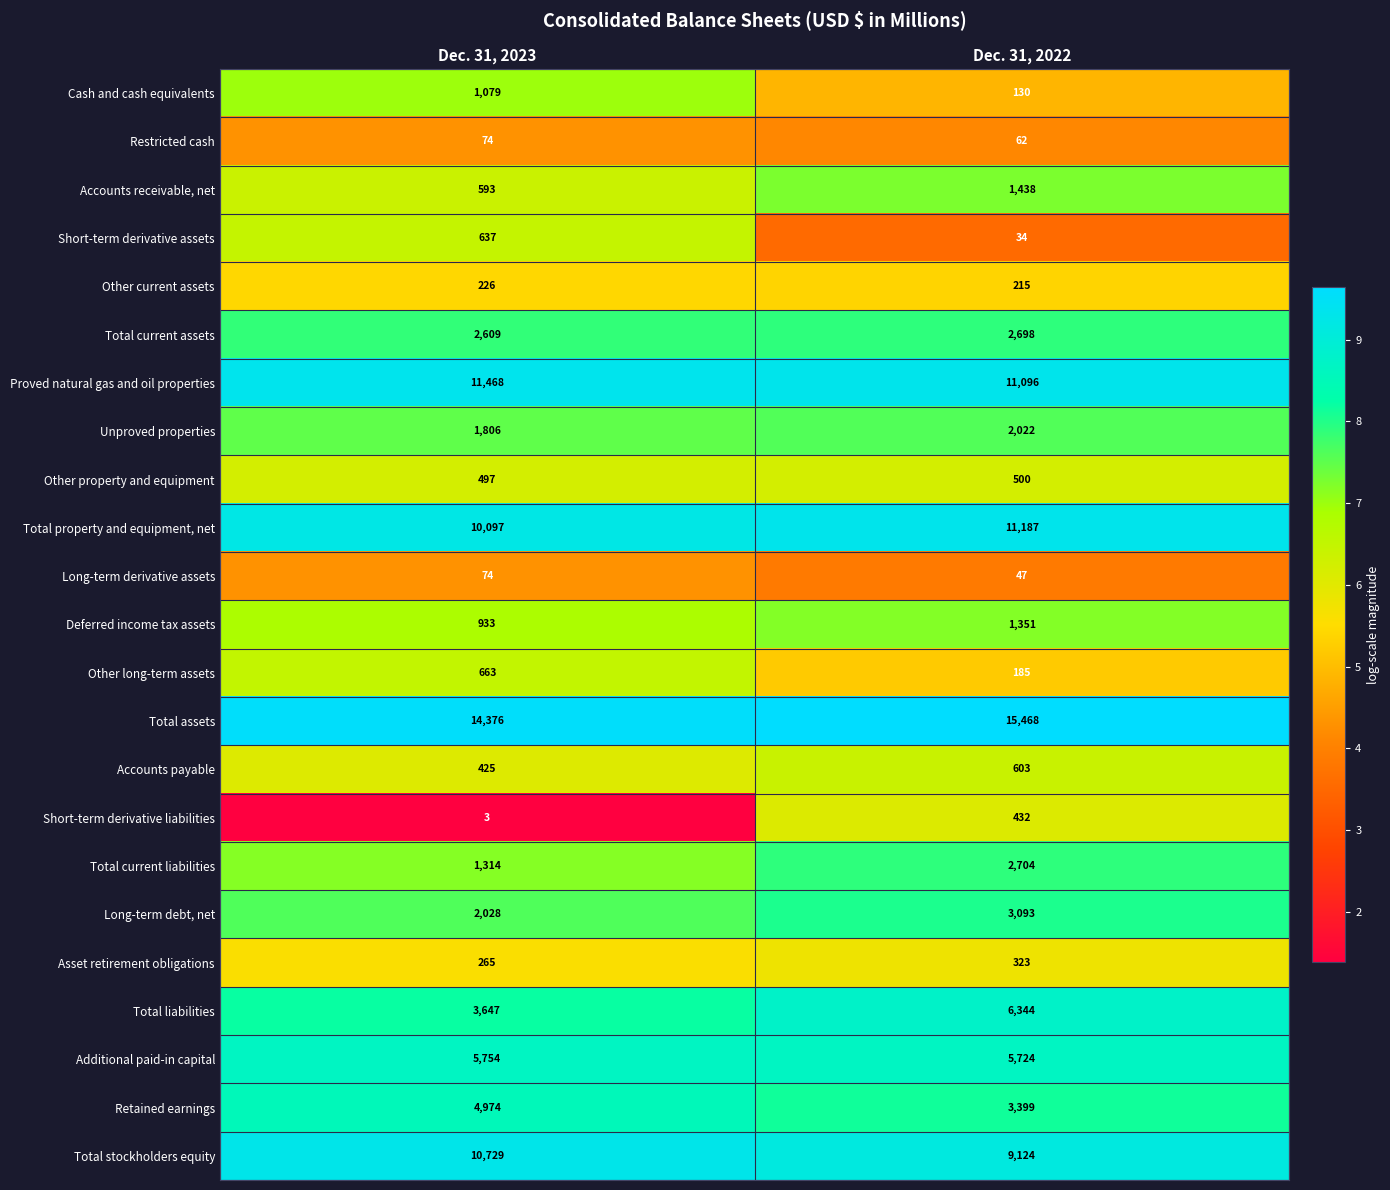

Which series has the largest range (max minus min)?

Total liabilities